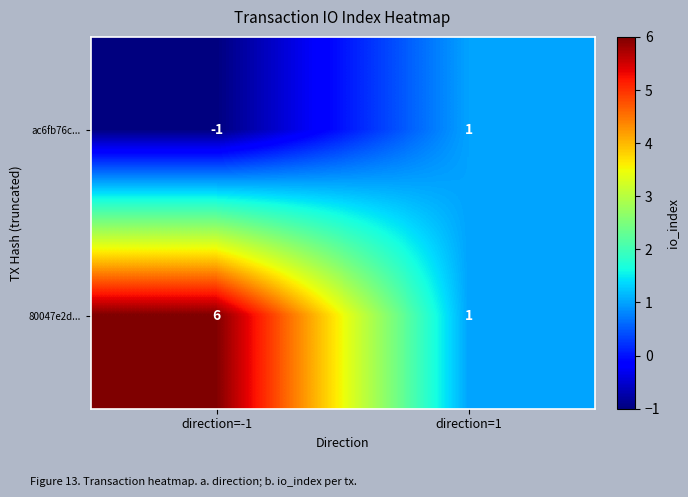

The ac6fb76c... series shows 0 at direction=-1. True or false?

False